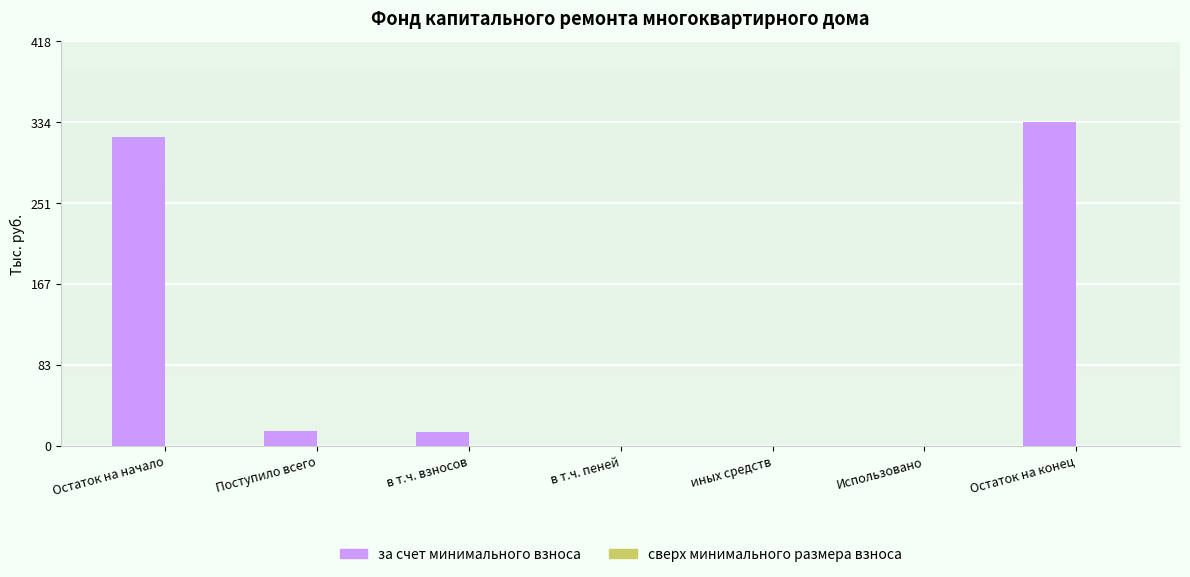

Between Остаток на конец and Использовано, which is larger?

Остаток на конец